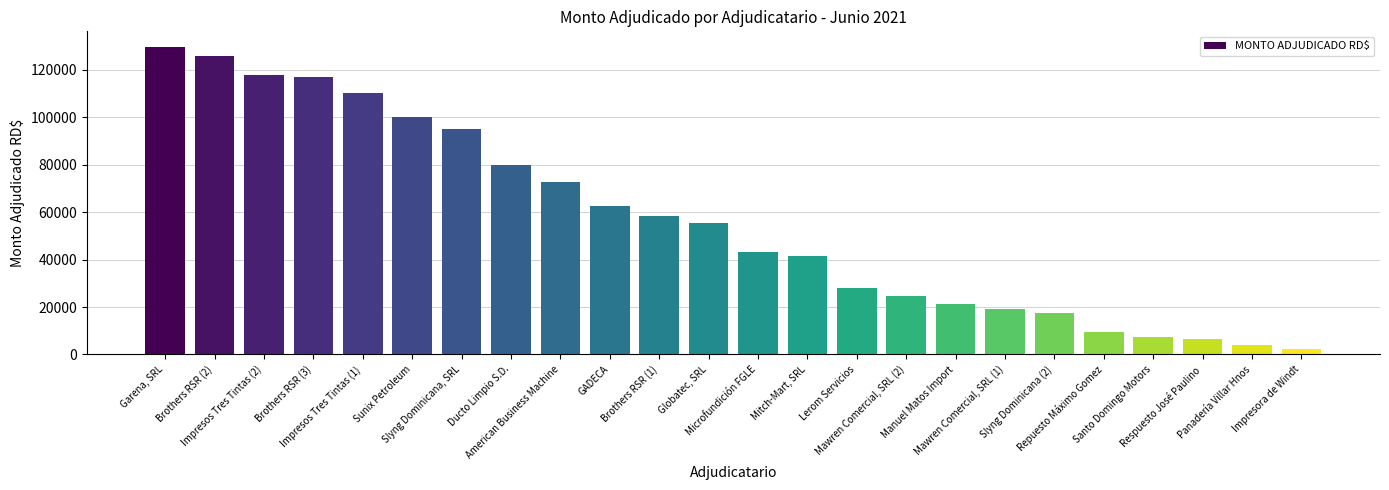

Rank the categories by value from lowest to highest.

Impresora de Windt, Panadería Villar Hnos, Respuesto José Paulino, Santo Domingo Motors, Repuesto Máximo Gomez, Slyng Dominicana (2), Mawren Comercial, SRL (1), Manuel Matos Import, Mawren Comercial, SRL (2), Lerom Servicios, Mitch-Mart, SRL, Microfundición FGLE, Globatec, SRL, Brothers RSR (1), GADECA, American Business Machine, Ducto Limpio S.D., Slyng Dominicana, SRL, Sunix Petroleum, Impresos Tres Tintas (1), Brothers RSR (3), Impresos Tres Tintas (2), Brothers RSR (2), Garena, SRL